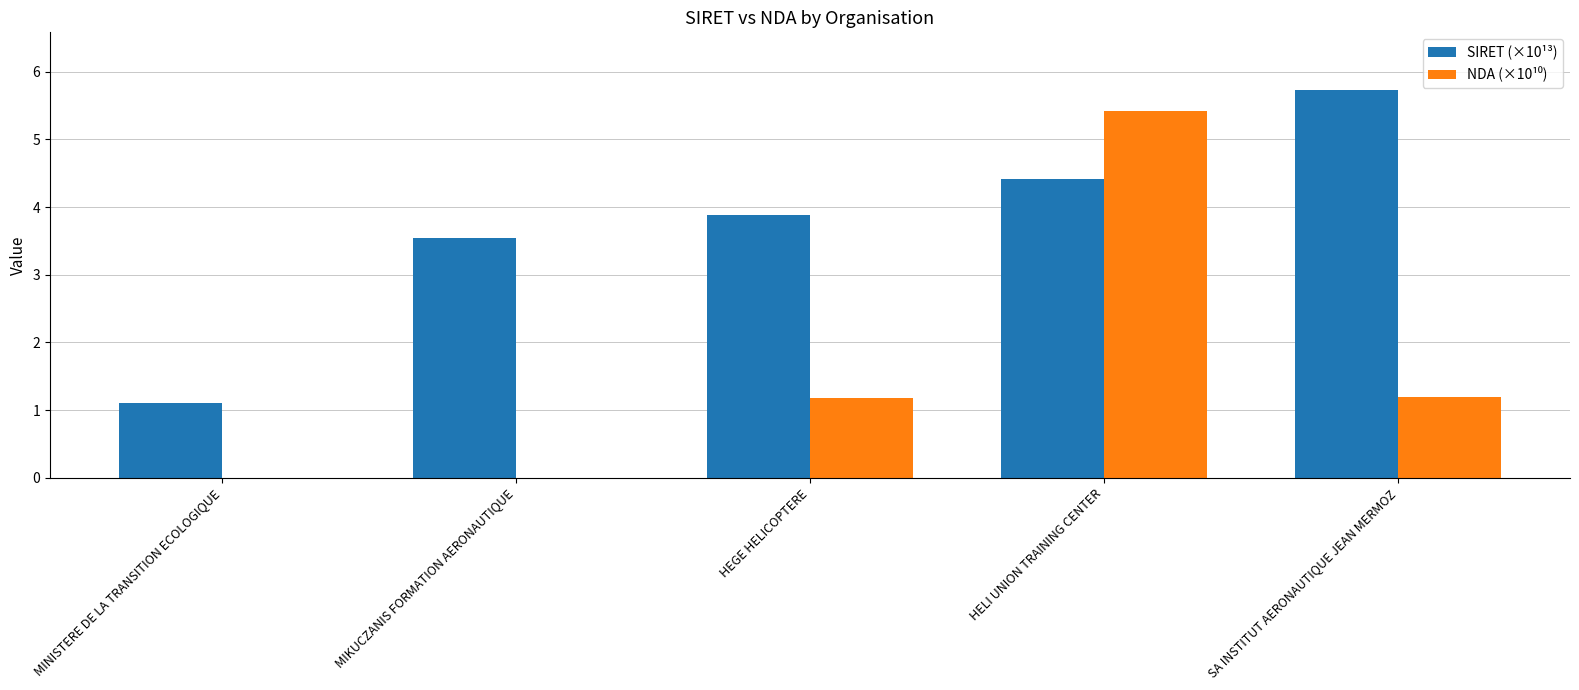

The SIRET (×10¹³) series shows 1.1 at MINISTERE DE LA TRANSITION ECOLOGIQUE. True or false?

True